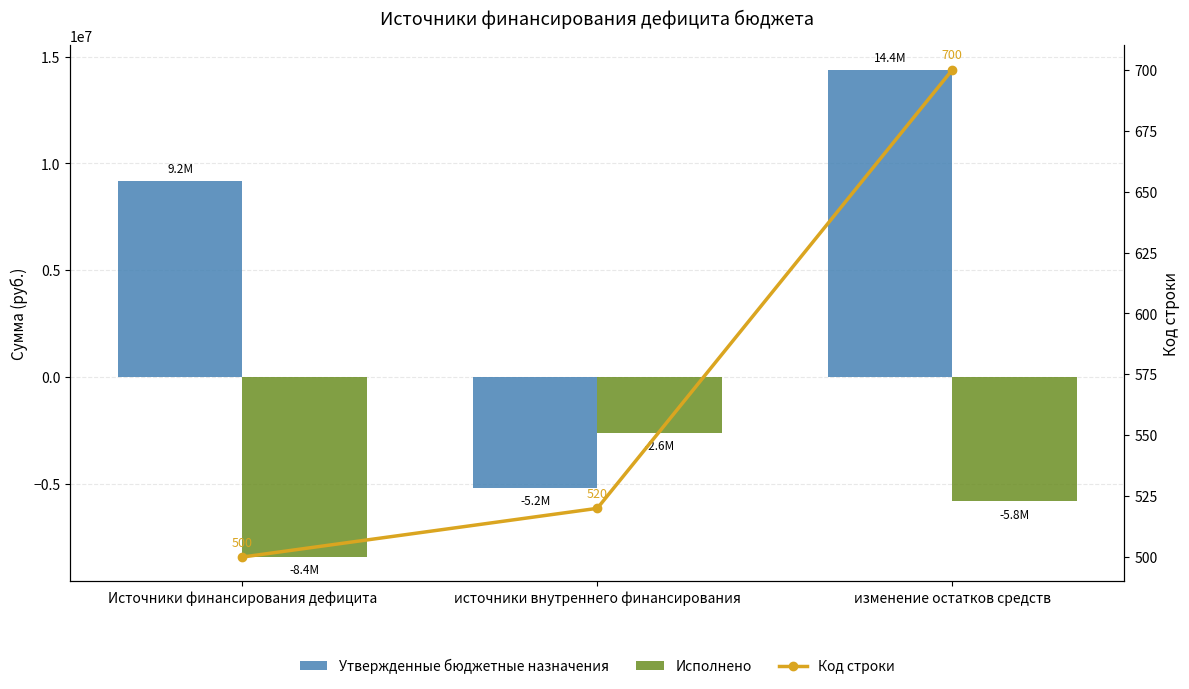

Read the Код строки value at изменение остатков средств.

700.0